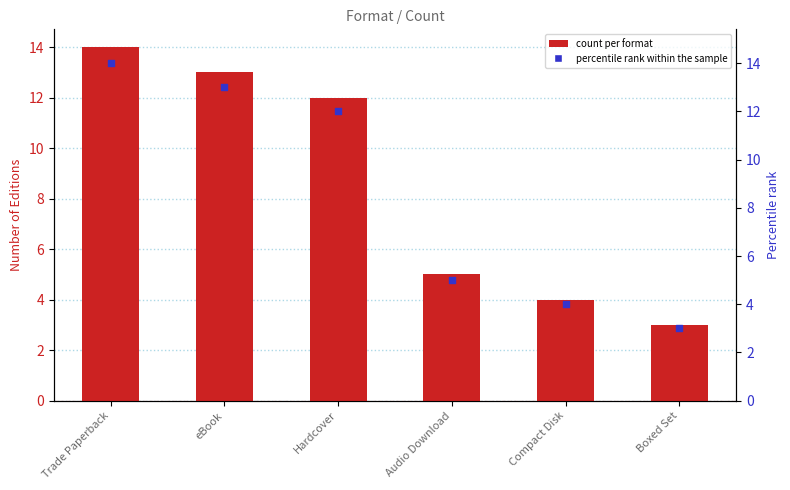

Which series has the largest total across all categories?

count per format